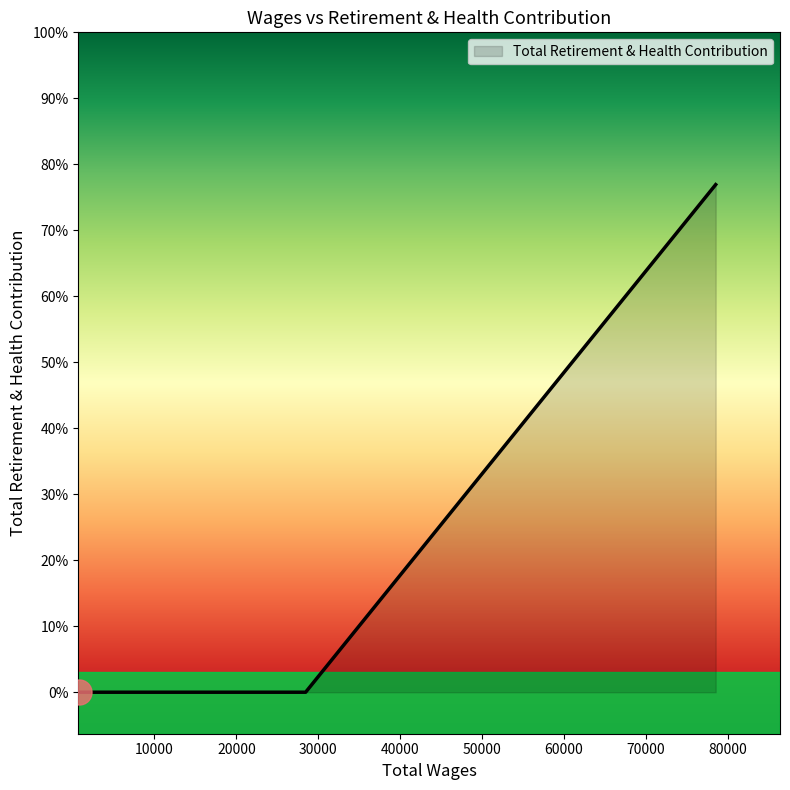

Does the chart have visible grid lines?

No